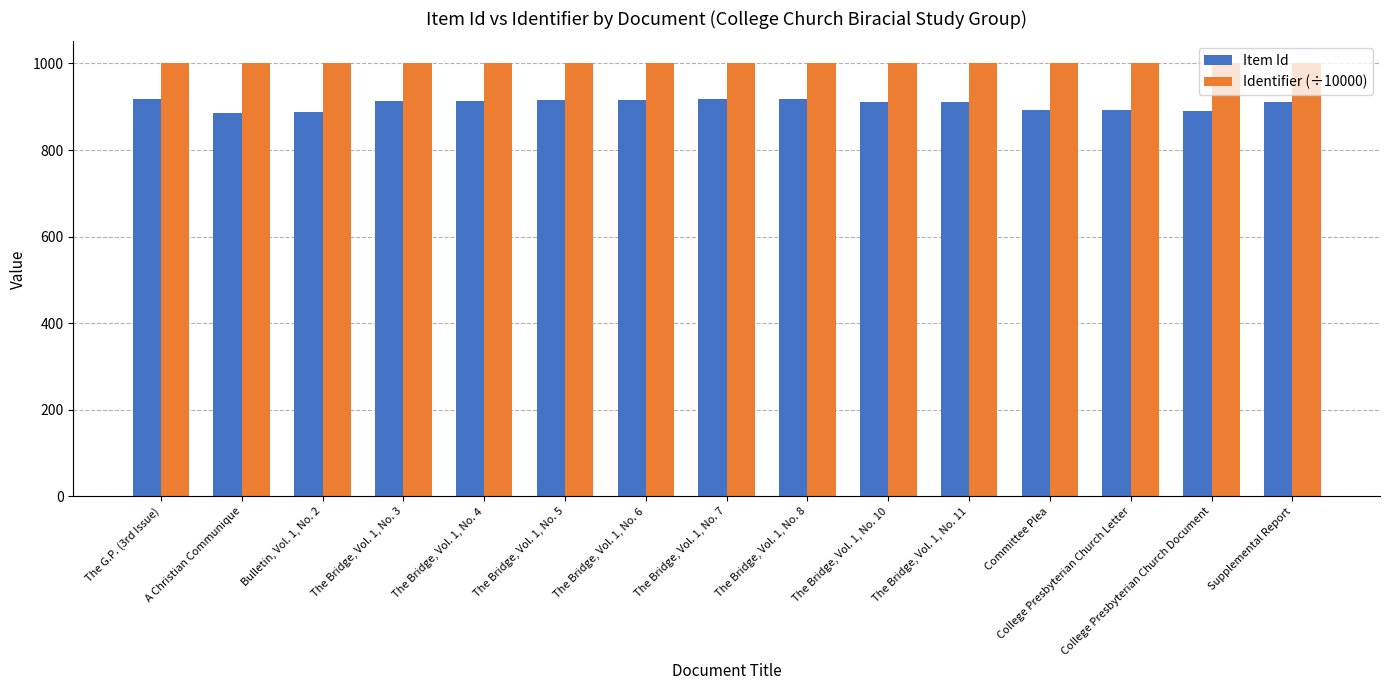

Rank the series at Supplemental Report from lowest to highest value.

Item Id, Identifier (÷10000)